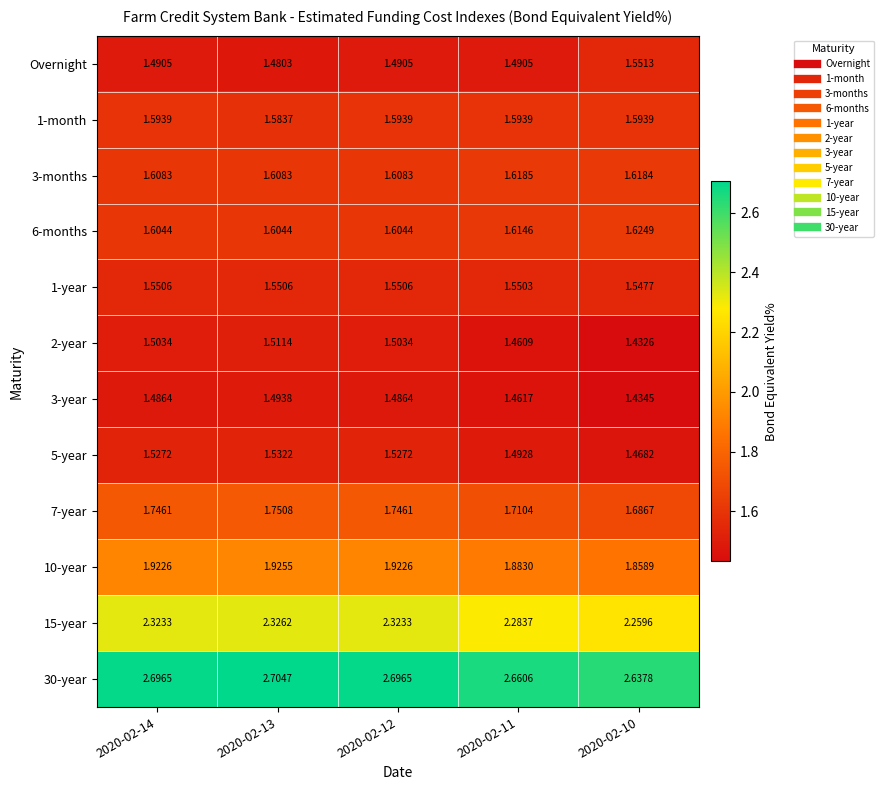

What is the maximum value shown in the chart?

2.7